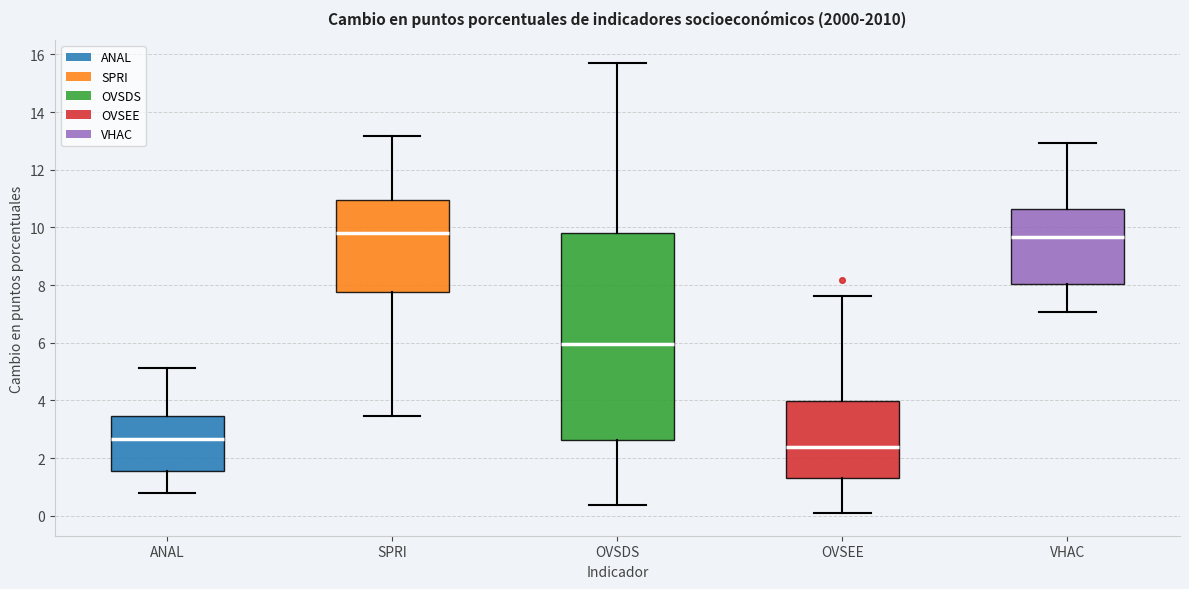

Comparing the boxes themselves (not the whiskers), which one is the tallest?

OVSDS